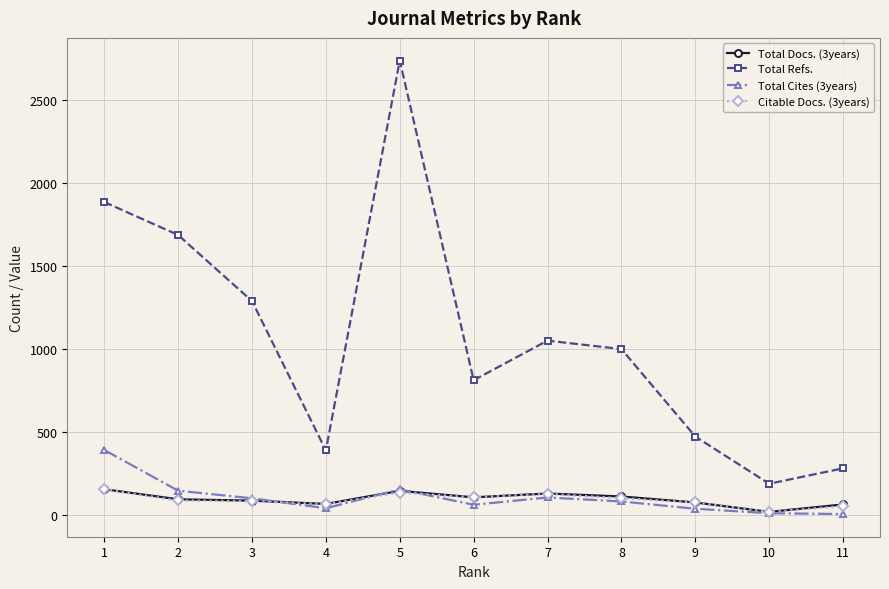

The value of Total Refs. at 10 is 186. True or false?

True